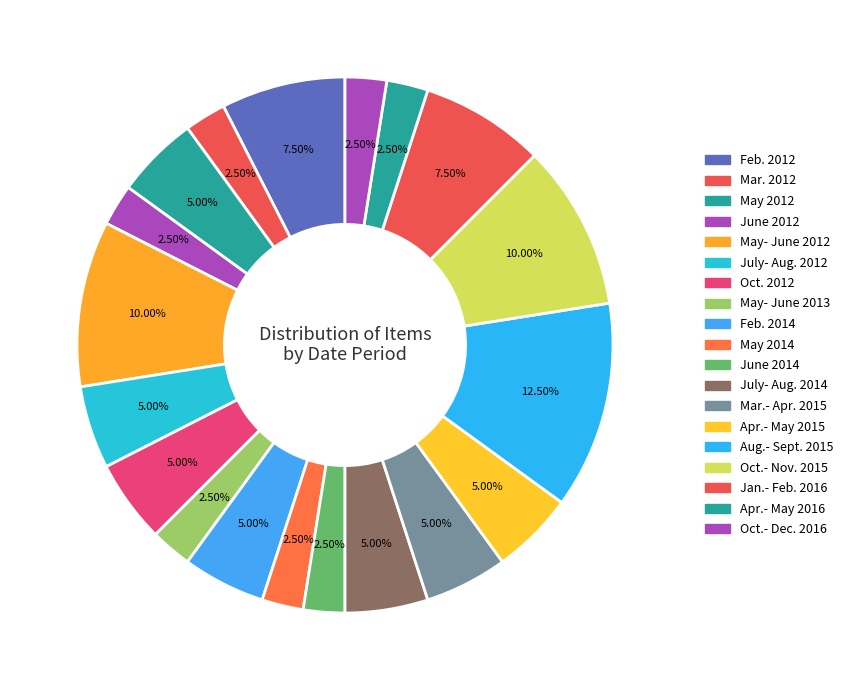

Is it true that Jan.- Feb. 2016 is 14% of the pie?

False